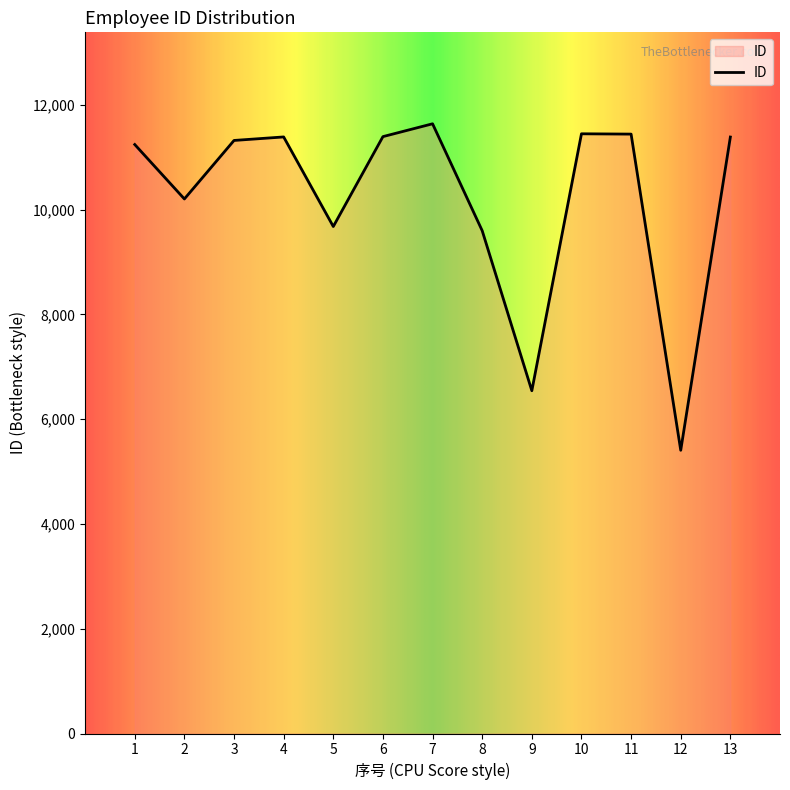

At which category does the chart reach its minimum across all series?

12